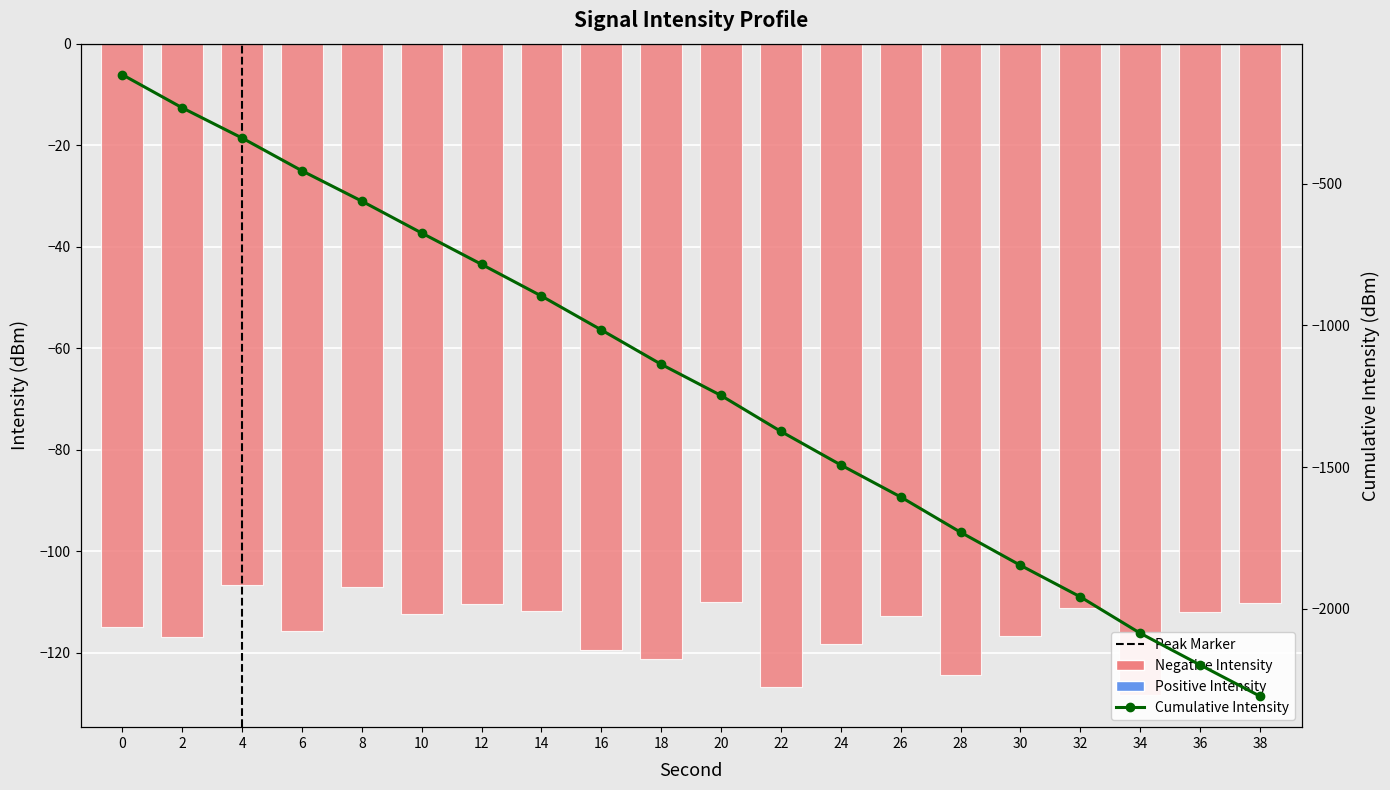

What is the maximum value shown in the chart?

-106.6